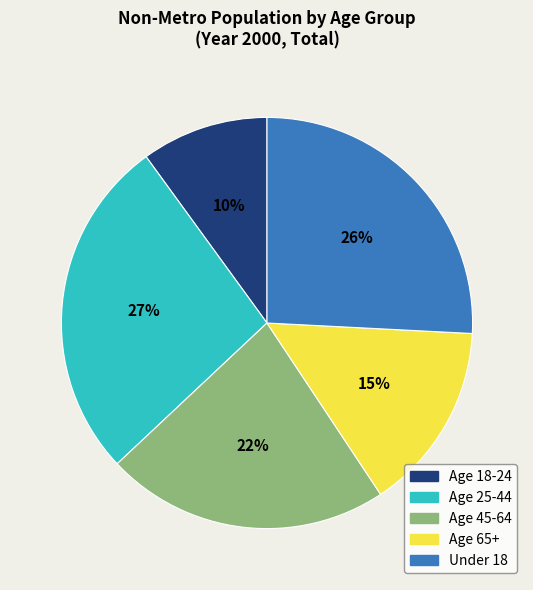

How many segments does this pie chart have?

5